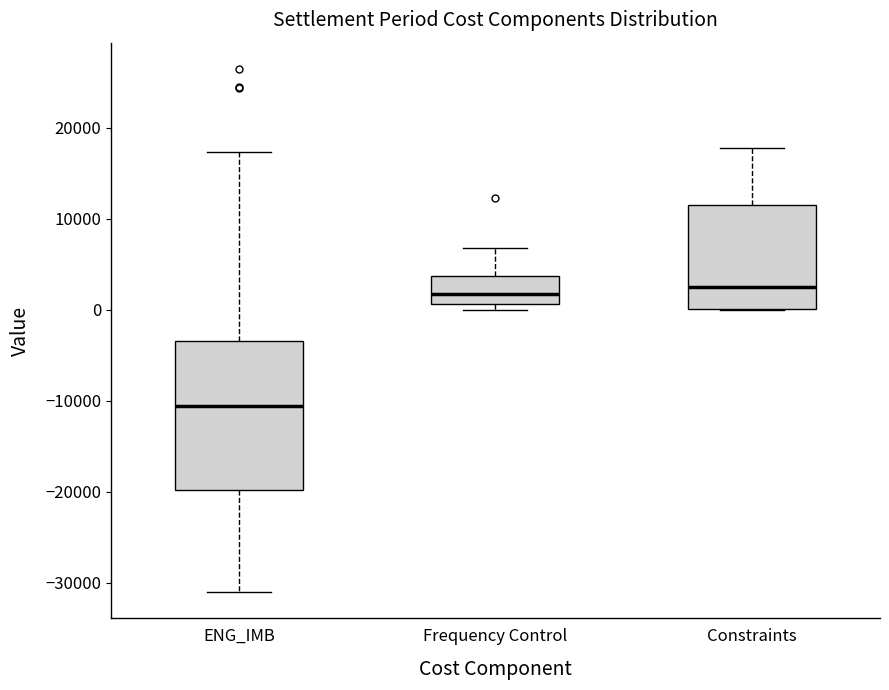

Where does the upper whisker of the box for Constraints end on the y-axis? The values are not printed on the chart, so give them approximately, as read against the axis.

18000